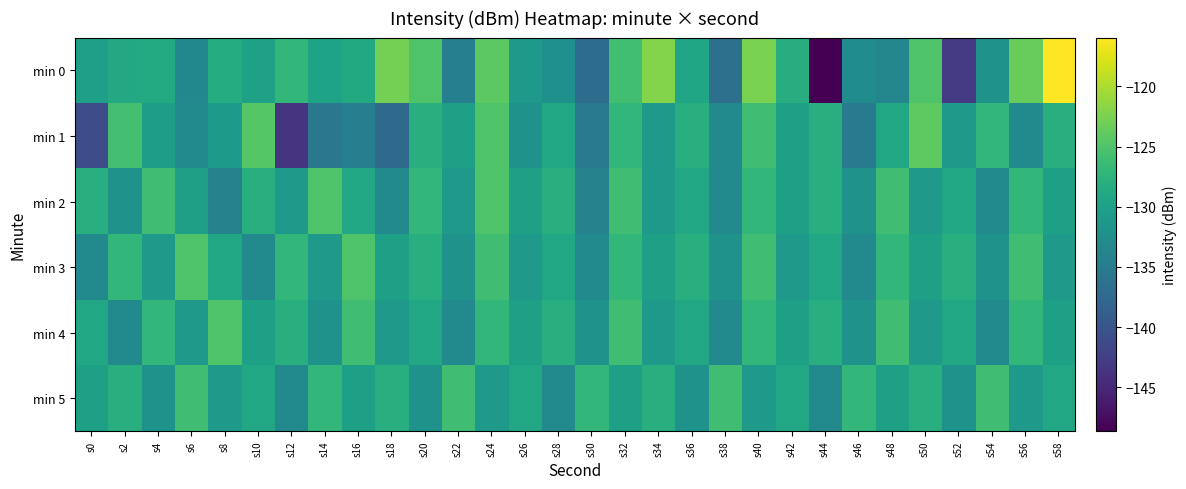

What is the spread (max minus min) of values at s46?

8.0